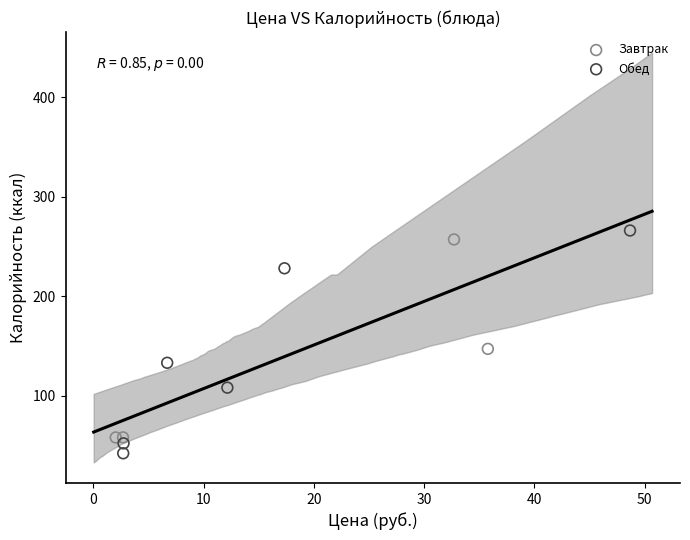

Which series has the largest Y range (max minus min)?

Обед